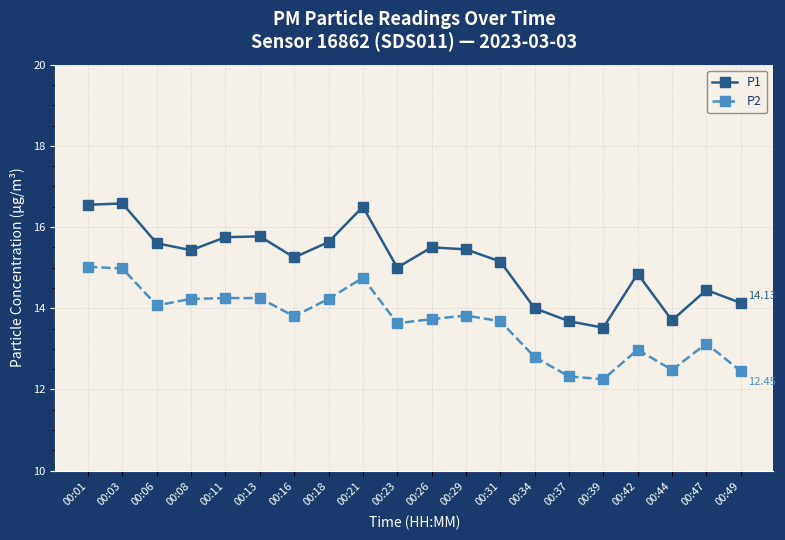

The value of P2 at 00:44 is 19.8. True or false?

False